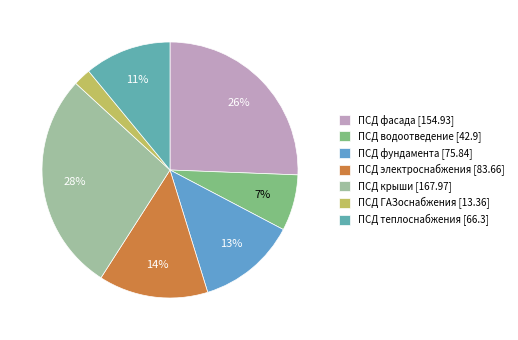

To the nearest percent, what is the difference between the largest and smallest slice percentages?

26%